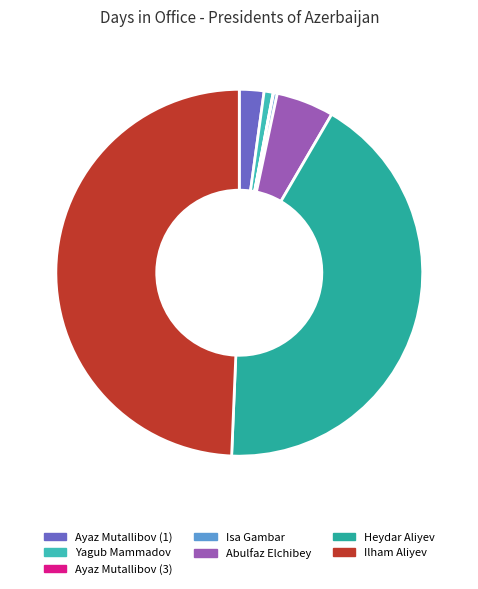

Which category has the smallest portion of the pie?

Ayaz Mutallibov (3)